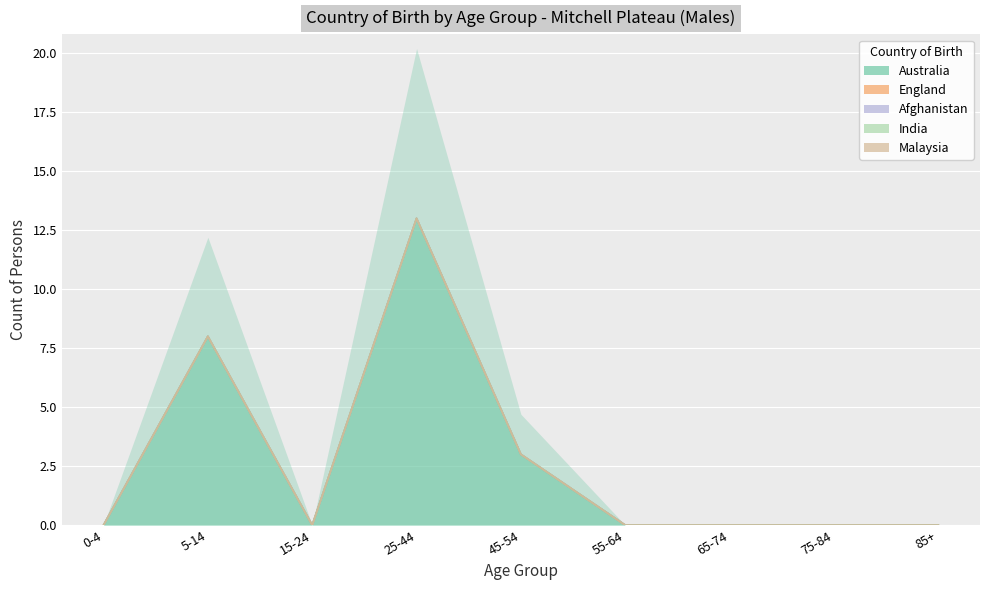

Which series has the largest total across all categories?

Australia